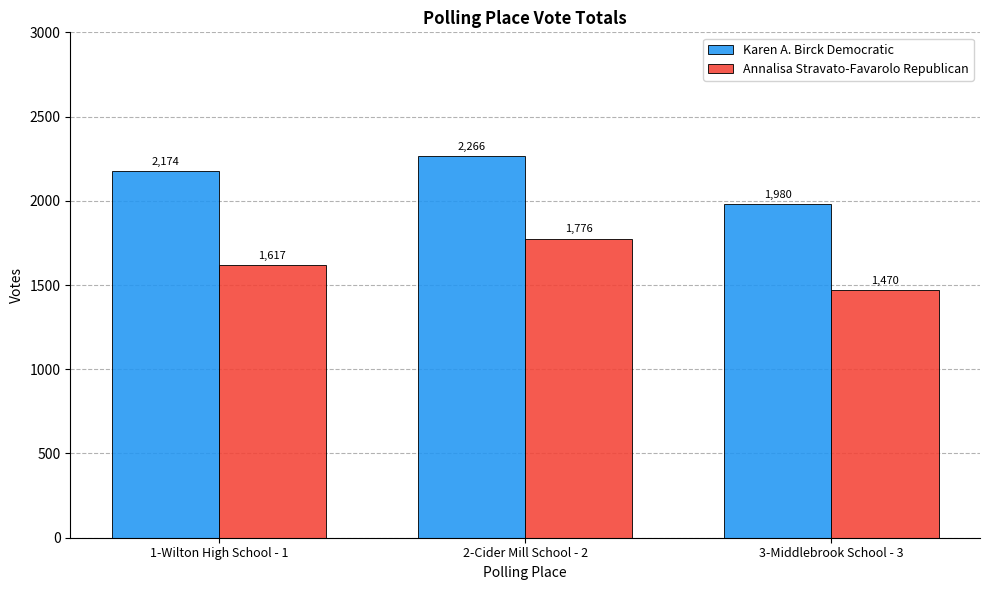

Is it true that Karen A. Birck Democratic equals 3313 at 2-Cider Mill School - 2?

False